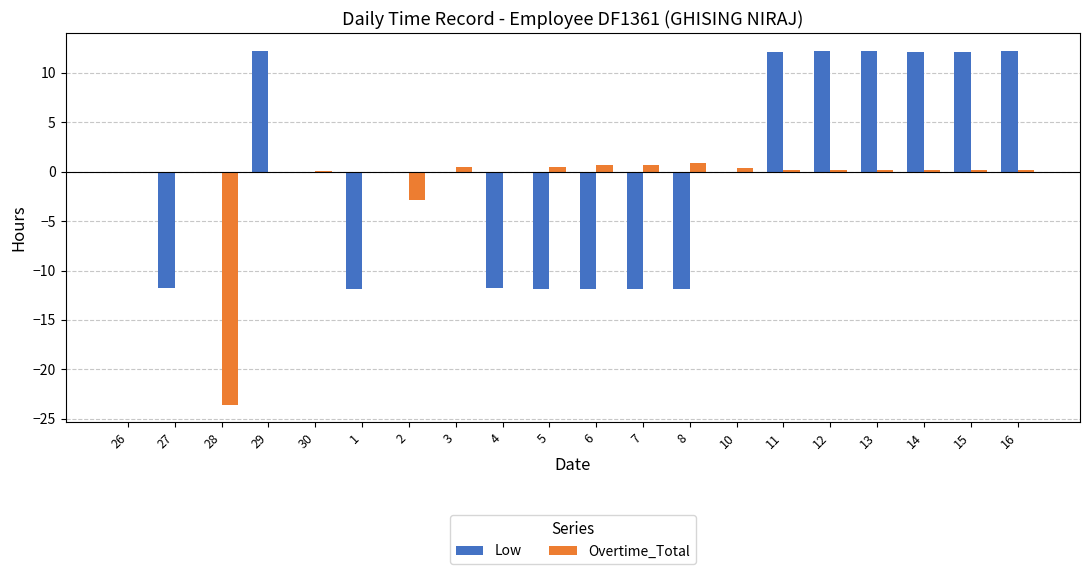

What is the approximate value of Overtime_Total at 14?

0.1